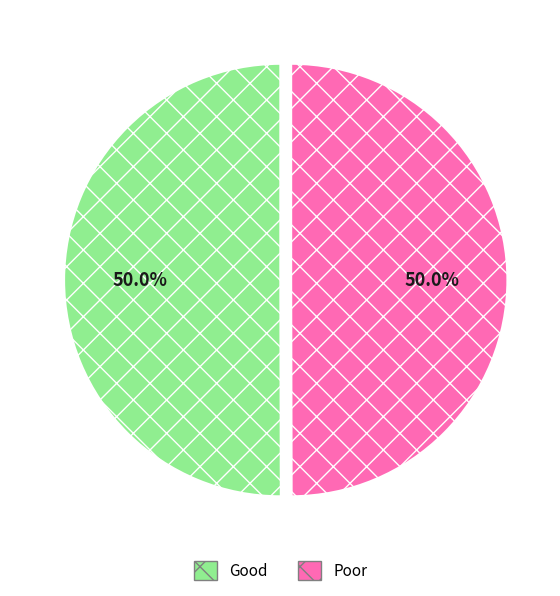

Approximately how many times larger is the value at Poor compared to Good?

1.0